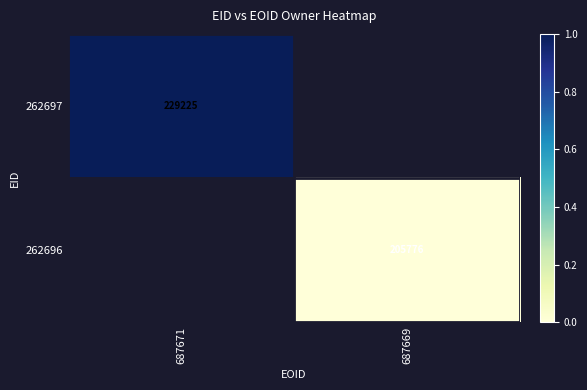

Is it true that 262696 equals 111659 at 687669?

False